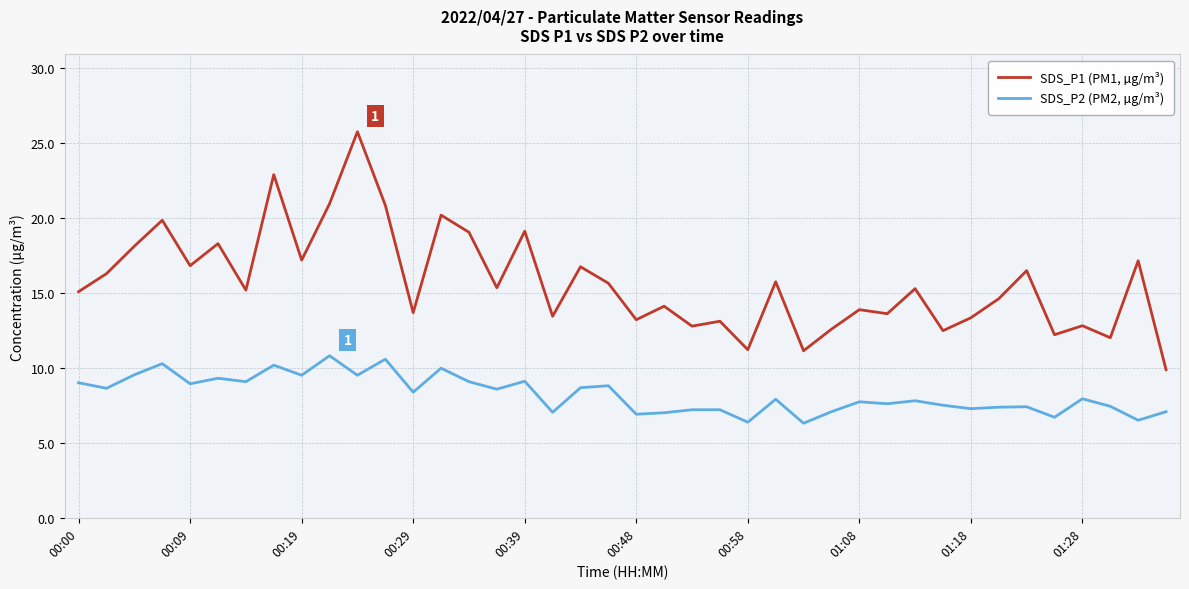

What is the difference between the maximum and second lowest values in the SDS_P2 (PM2, µg/m³) series?

4.4